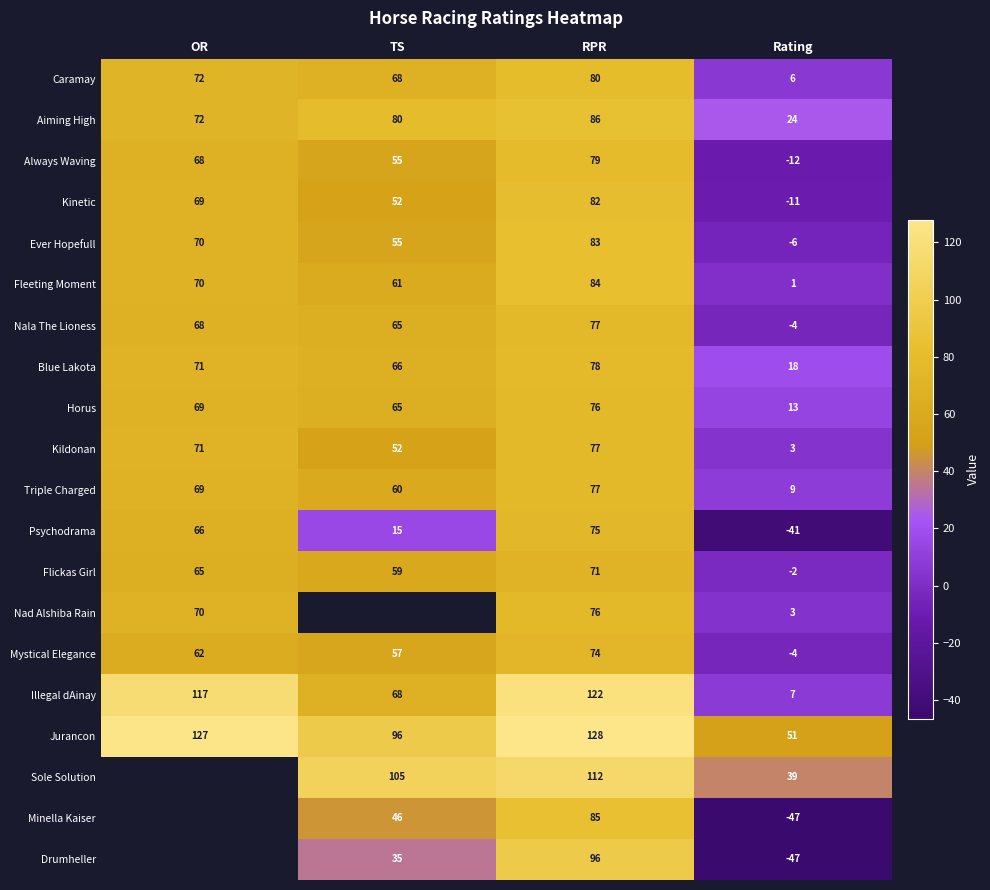

Is the value of Nad Alshiba Rain at Rating greater than the value of Mystical Elegance at TS?

No